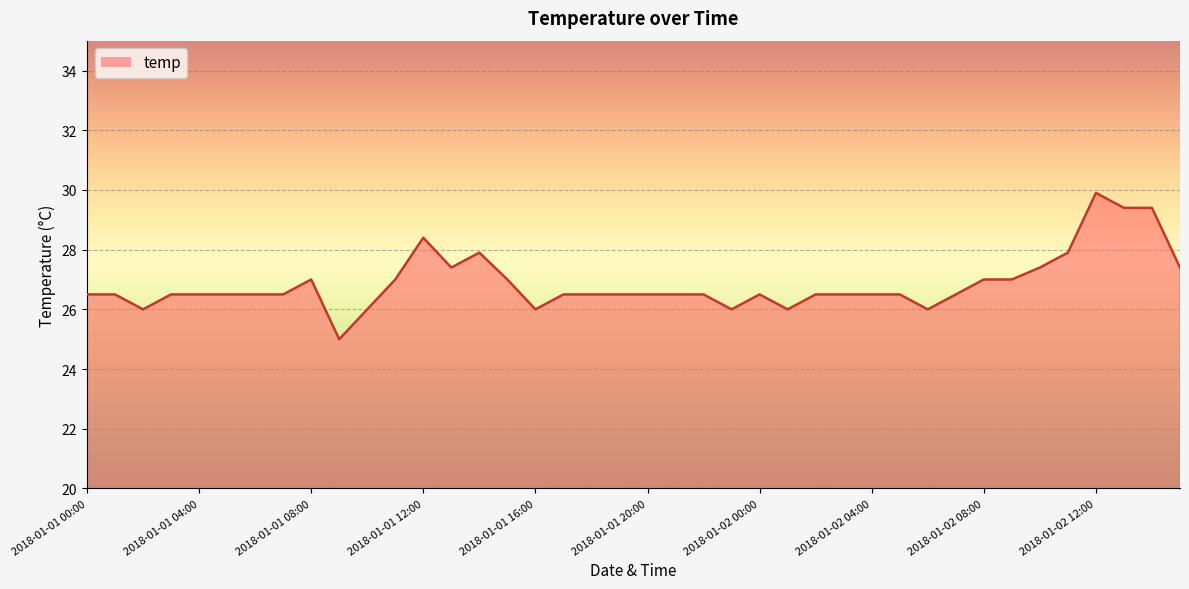

True or false: there are more than 0 points higher than both neighbors.

True